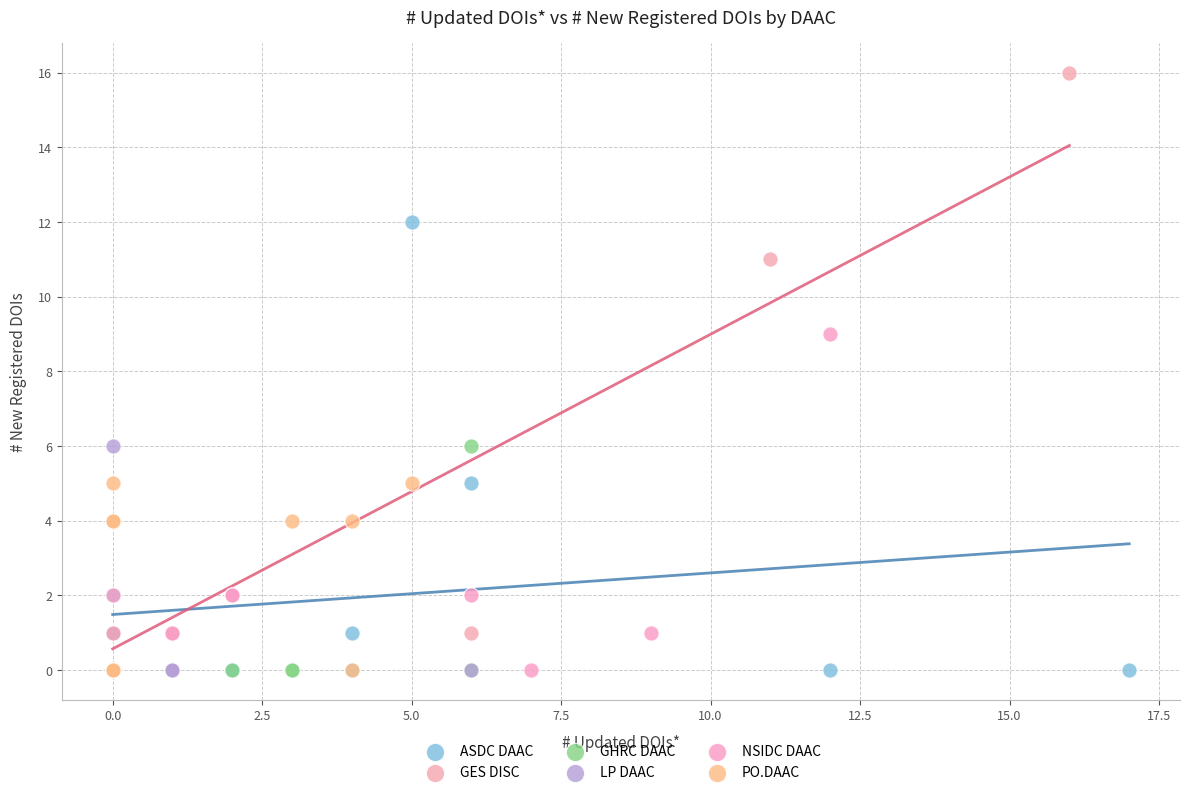

Which series has the widest spread of Y values?

GES DISC